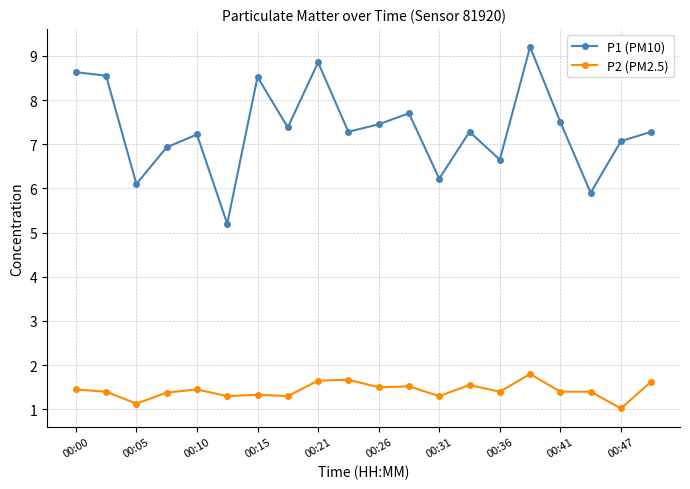

What are all the series names shown in the legend?

P1 (PM10), P2 (PM2.5)